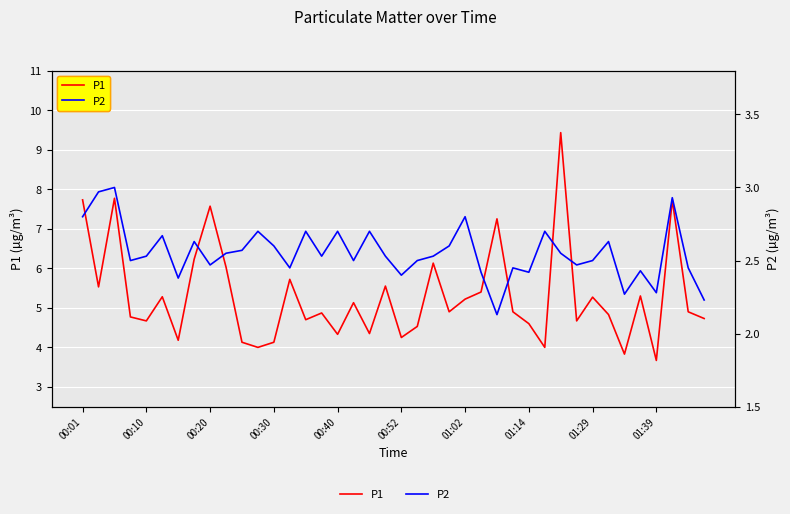

Between 11 and 21, which series saw the biggest shift?

P1